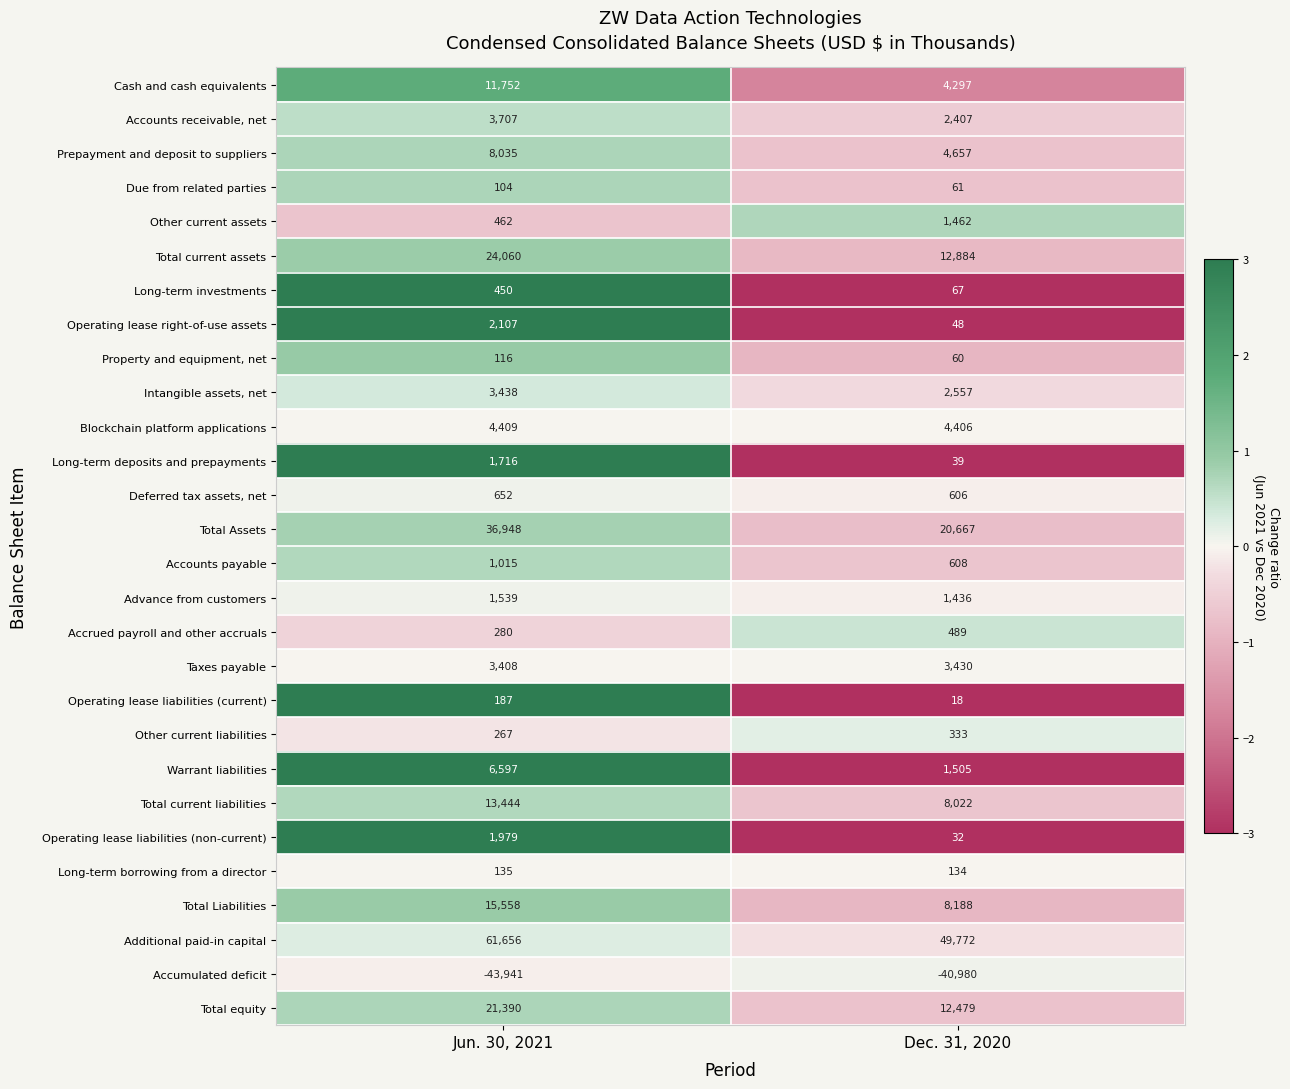

Which category has the highest value in the Total current liabilities series?

Jun. 30, 2021